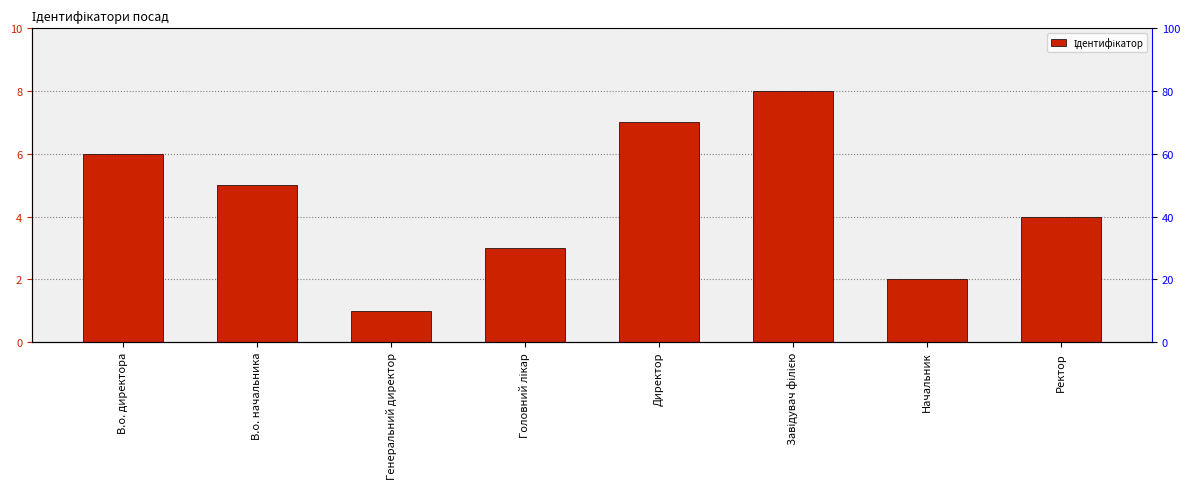

What is the label of the 5th bar from the left?

Директор